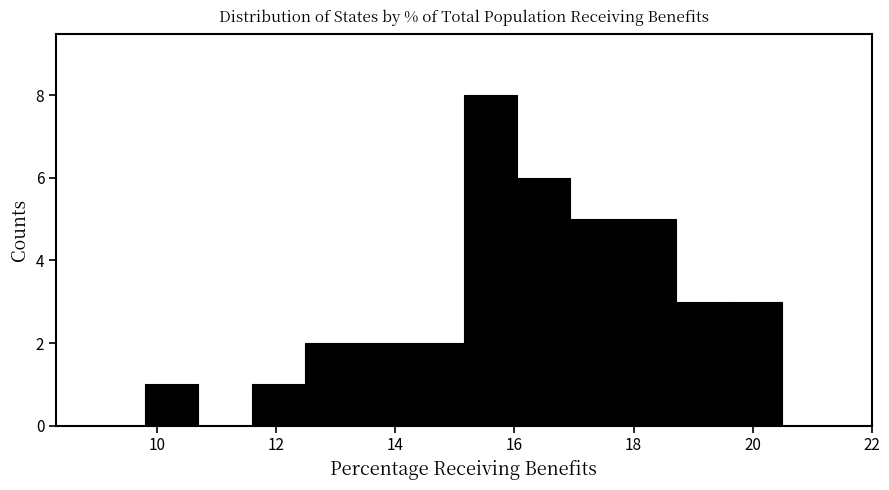

Which range on the x-axis has the tallest bar?

15.2 to 16.0